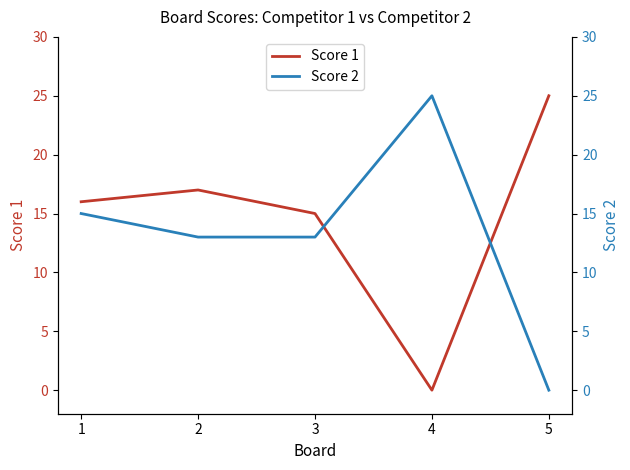

Between which two adjacent categories do Score 1 and Score 2 first intersect?

3 and 4